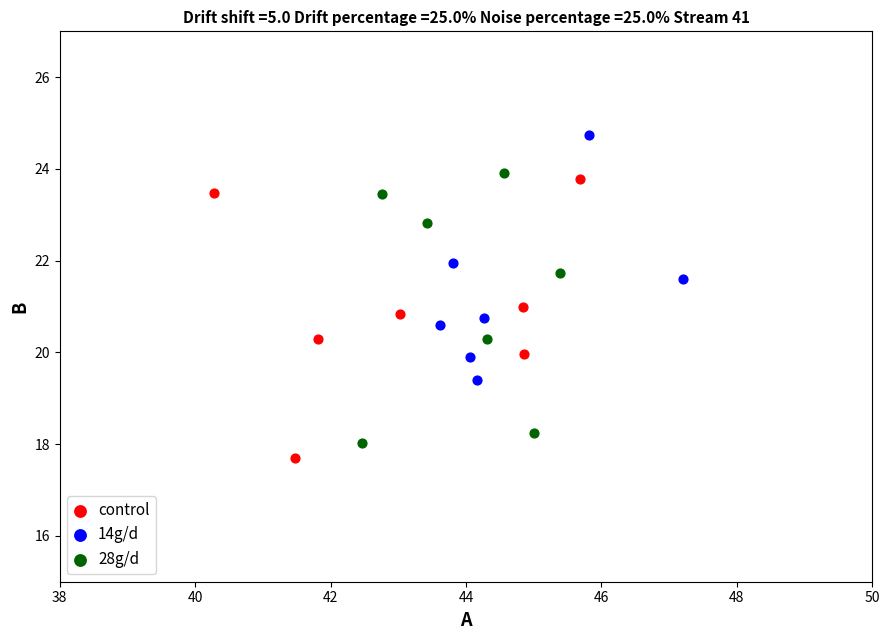

Which series has the largest Y range (max minus min)?

control